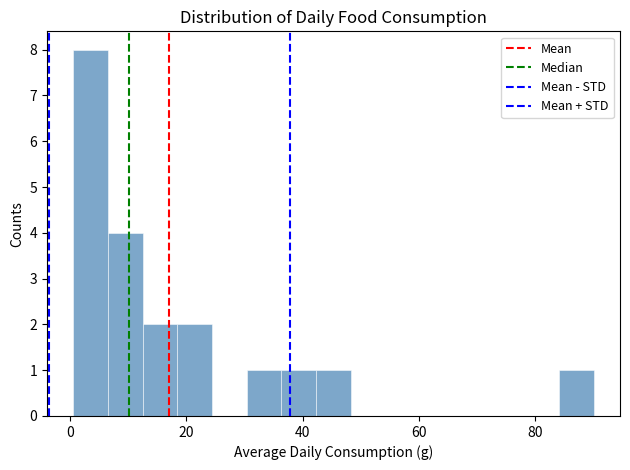

Around what value on the x-axis is the tallest bar? Give the approximate position of its centre, as read against the axis.

4